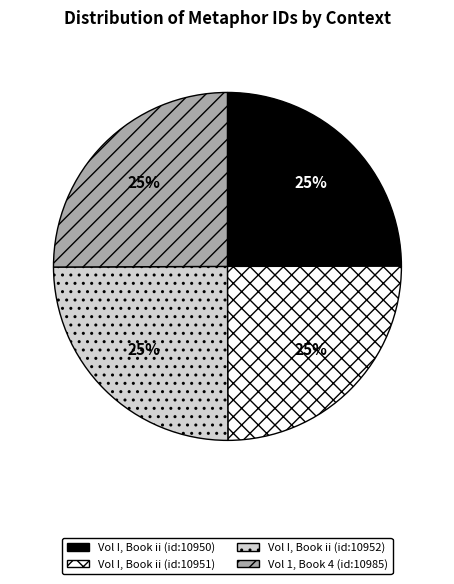

To the nearest percent, what percentage of the pie is Vol 1, Book 4 (id:10985)?

25%